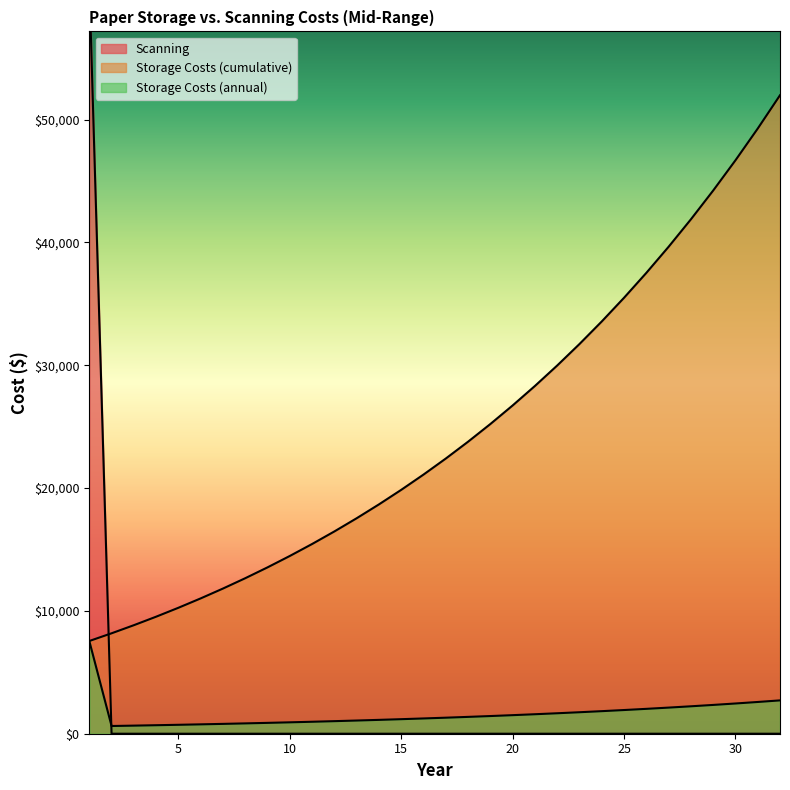

What is the difference between the highest and lowest values at 7?

11818.9